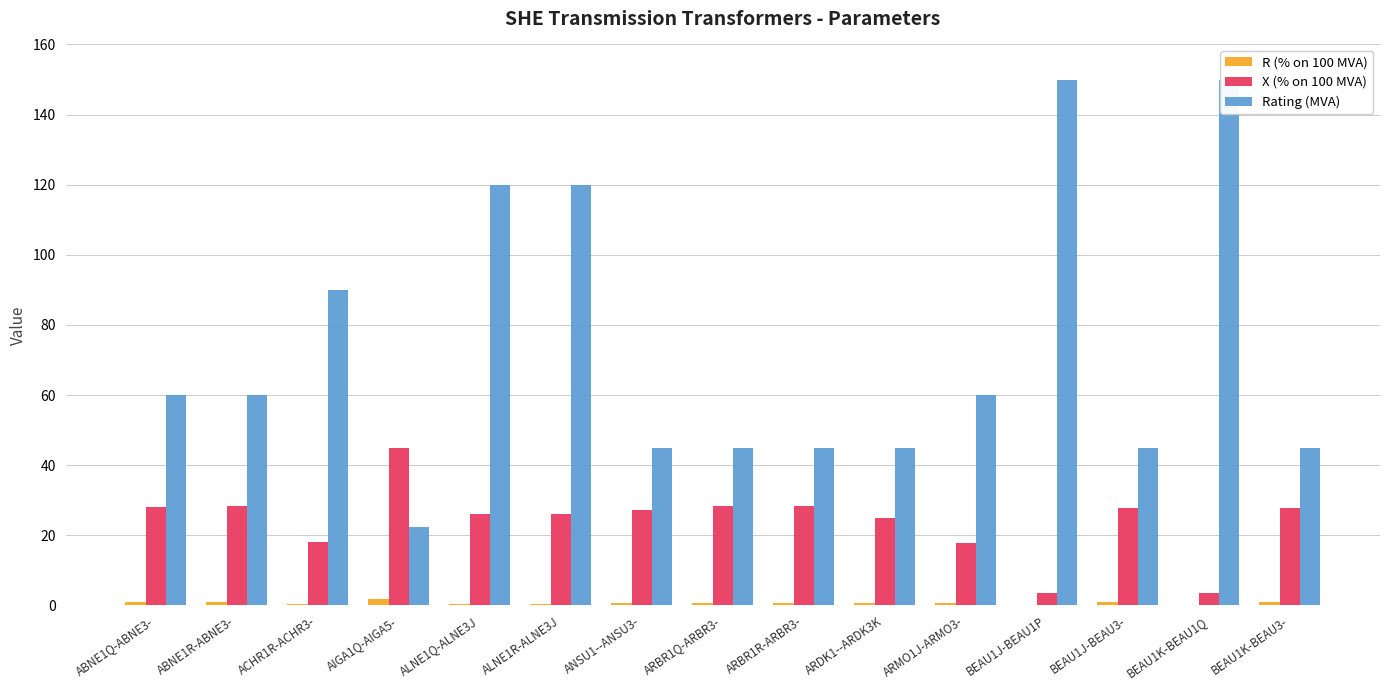

How many bars are there in each group?

3